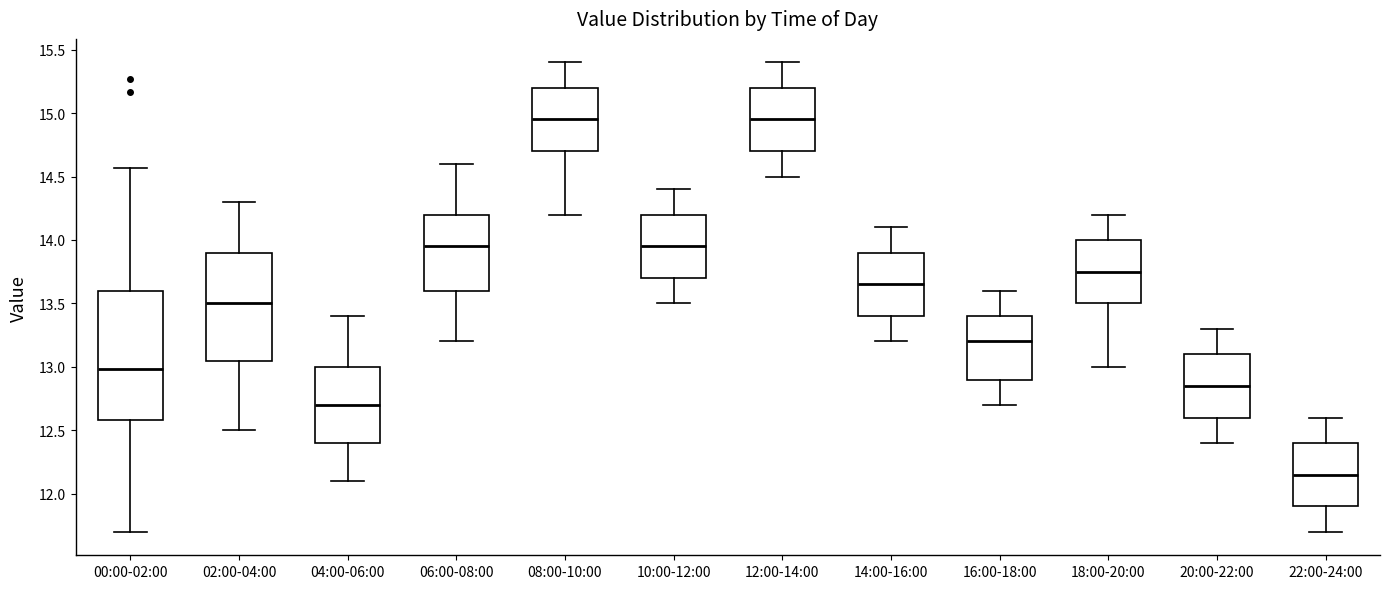

Which box is the tallest, from its lower edge to its upper edge?

00:00-02:00